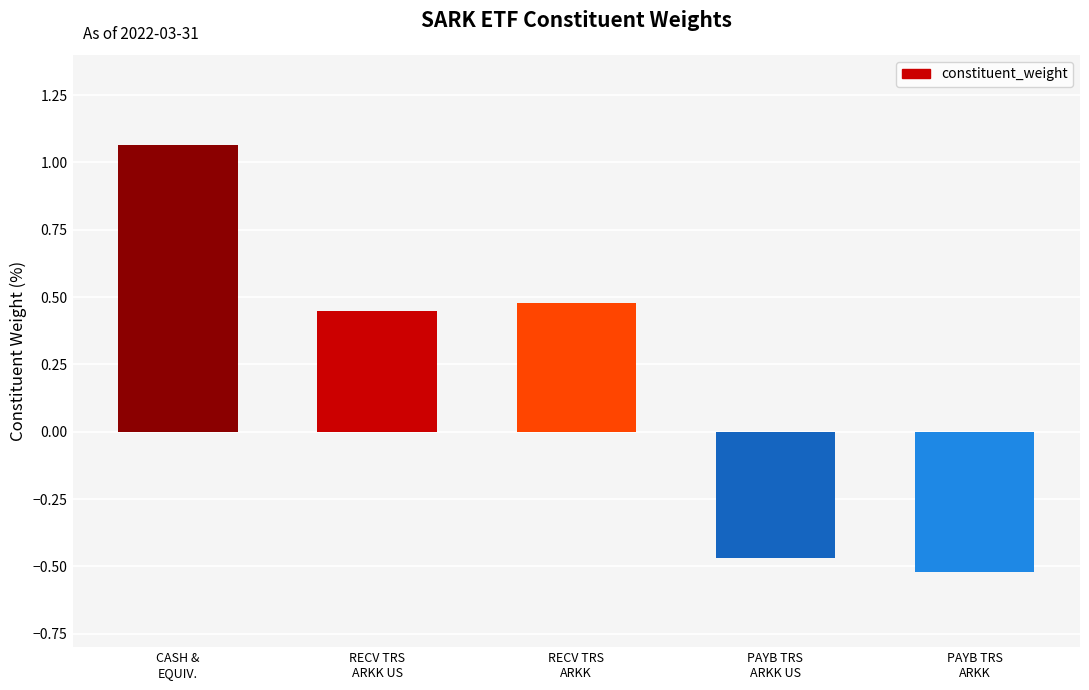

How many values are above zero?

3